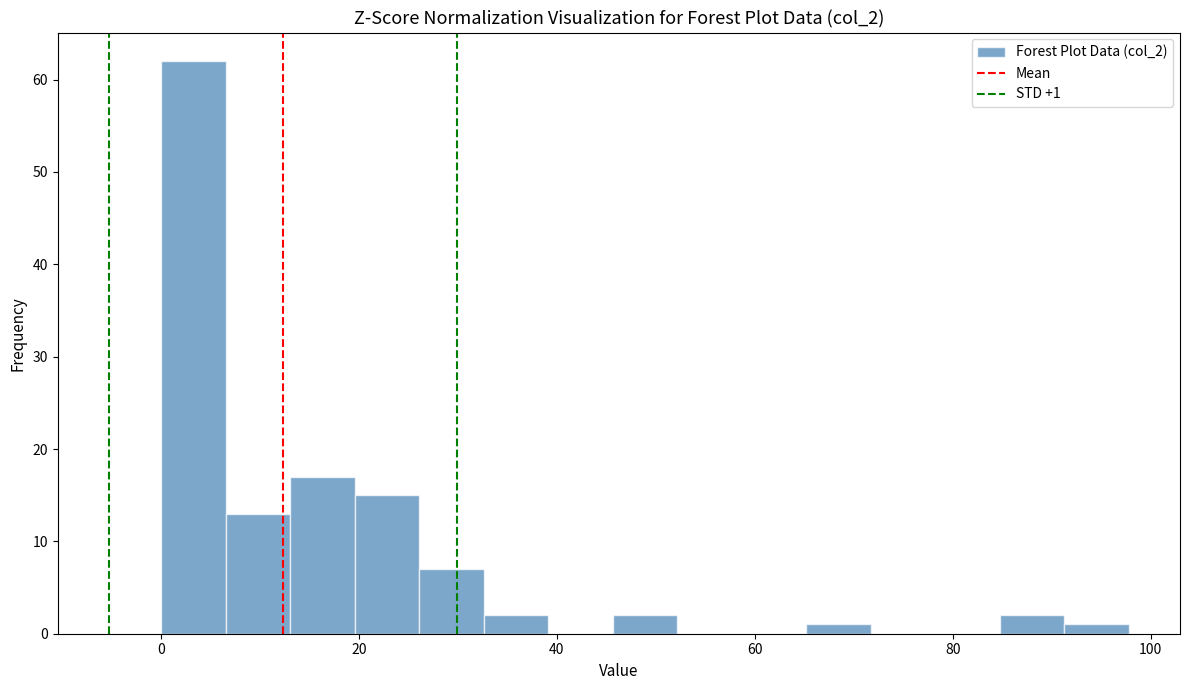

Read against the x-axis, roughly where is the centre of the tallest bar?

4